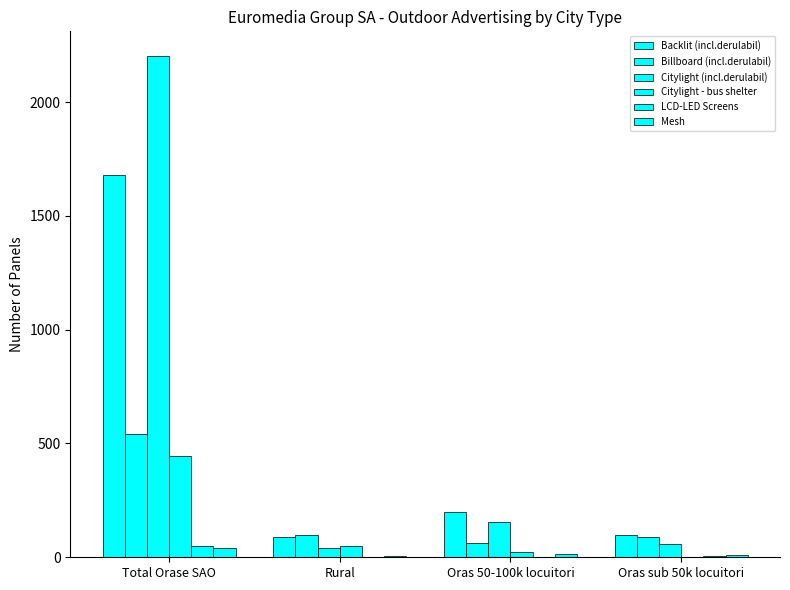

Reading right to left, transcribe all the data shown in this chart.

Backlit (incl.derulabil): Oras sub 50k locuitori=99	Oras 50-100k locuitori=199	Rural=88	Total Orase SAO=1678
Billboard (incl.derulabil): Oras sub 50k locuitori=91	Oras 50-100k locuitori=61	Rural=99	Total Orase SAO=541
Citylight (incl.derulabil): Oras sub 50k locuitori=59	Oras 50-100k locuitori=157	Rural=40	Total Orase SAO=2201
Citylight - bus shelter: Oras sub 50k locuitori=3	Oras 50-100k locuitori=22	Rural=50	Total Orase SAO=445
LCD-LED Screens: Oras sub 50k locuitori=6	Oras 50-100k locuitori=3	Rural=1	Total Orase SAO=50
Mesh: Oras sub 50k locuitori=8	Oras 50-100k locuitori=15	Rural=7	Total Orase SAO=41